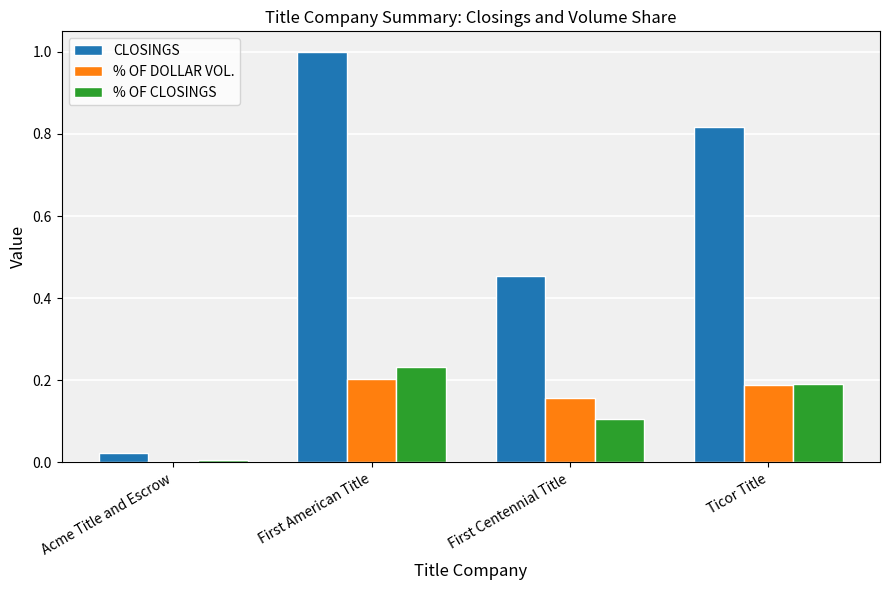

How many groups of bars are there?

4